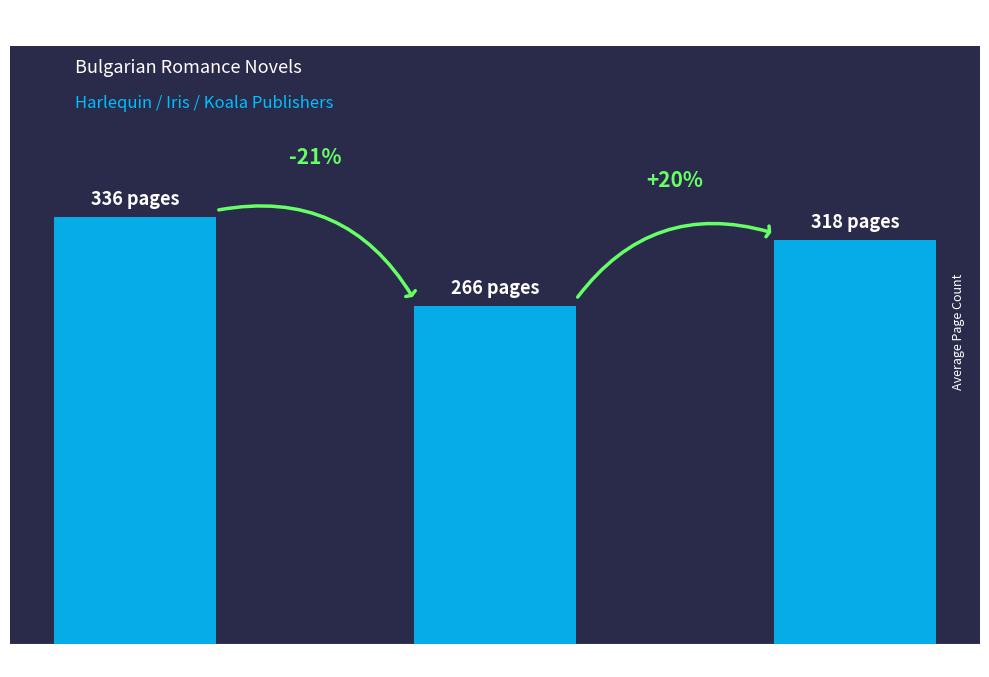

Are the bars horizontal?

No